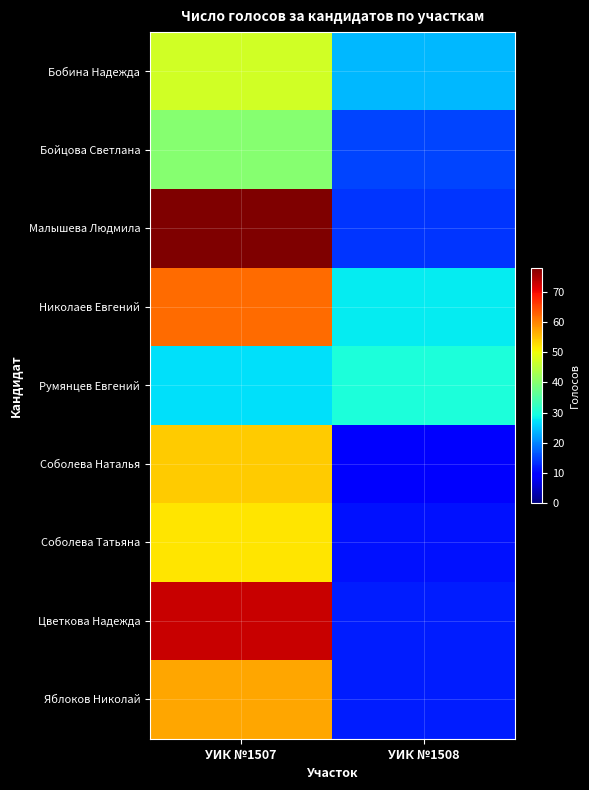

Which series has the widest spread of values?

Малышева Людмила